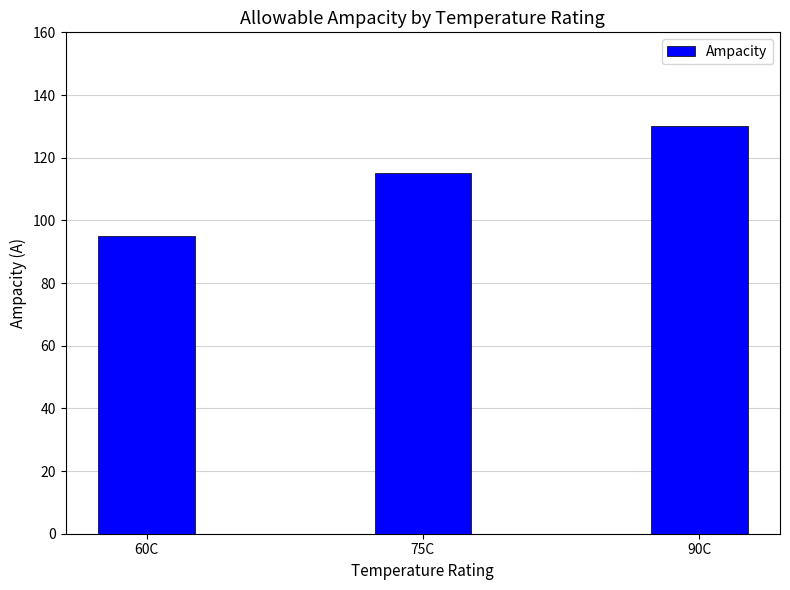

Reading left to right, transcribe all the data shown in this chart.

95	115	130